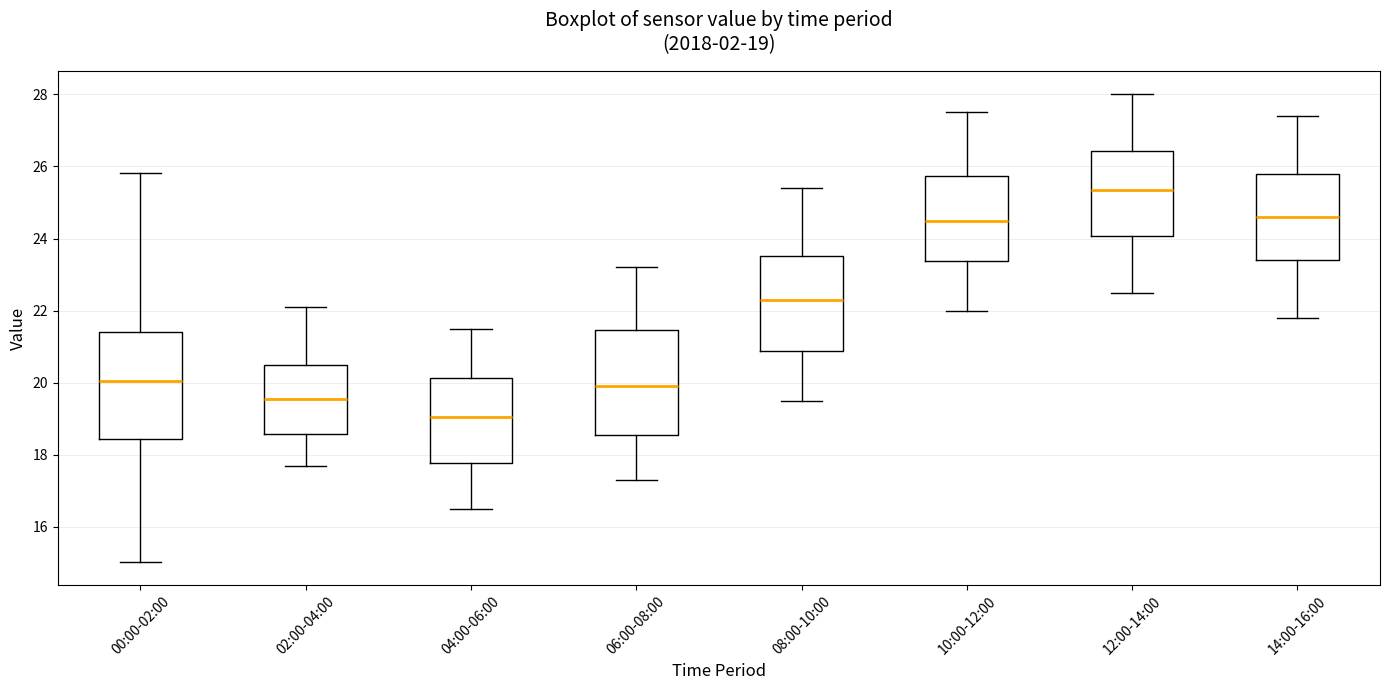

Which box's median line is the lowest?

04:00-06:00